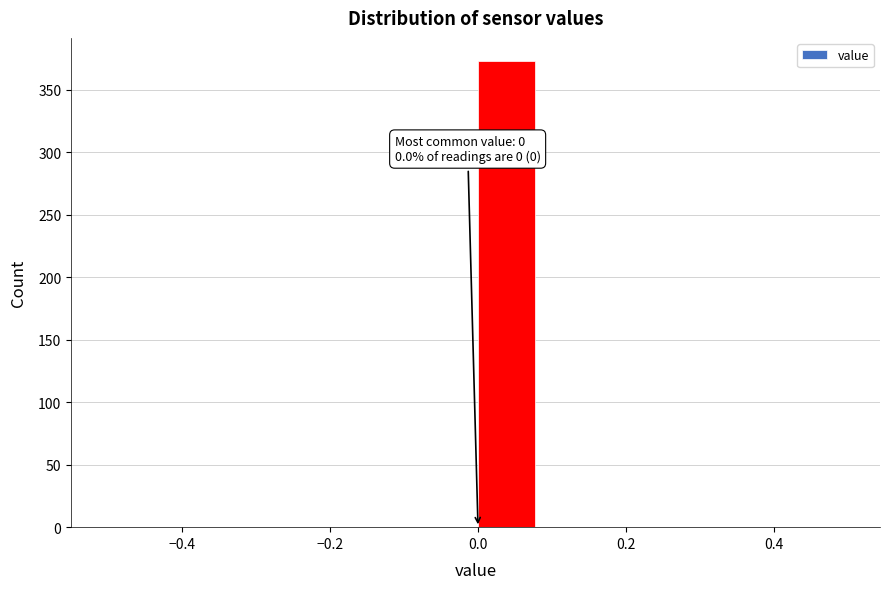

Which range on the x-axis has the tallest bar?

0.00 to 0.08